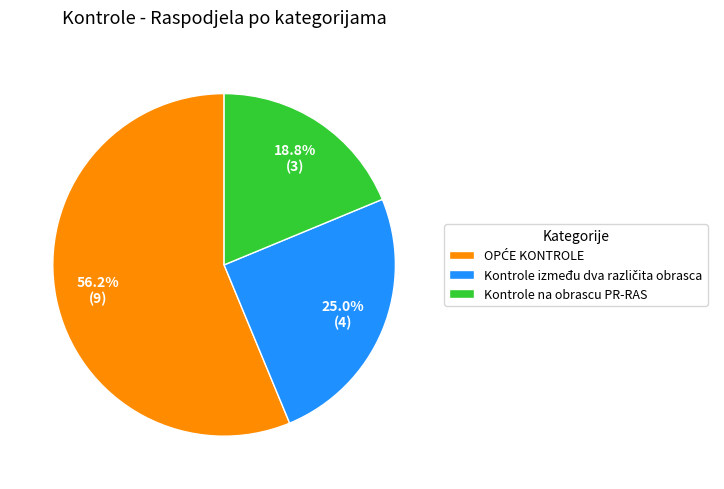

What is the smallest slice in the pie chart?

Kontrole na obrascu PR-RAS